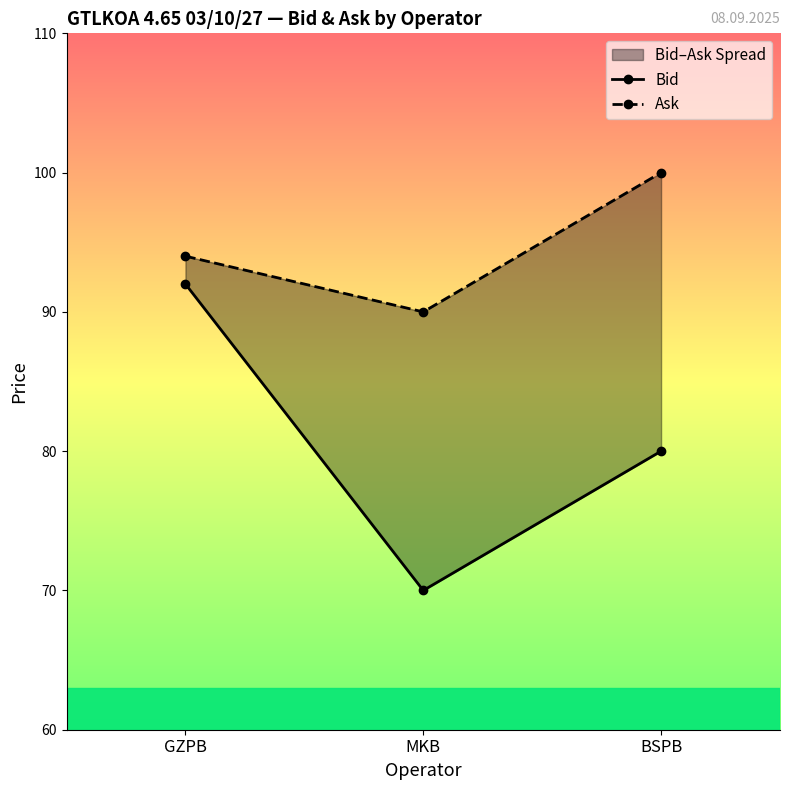

True or false: Ask has a value of 100 at BSPB.

True